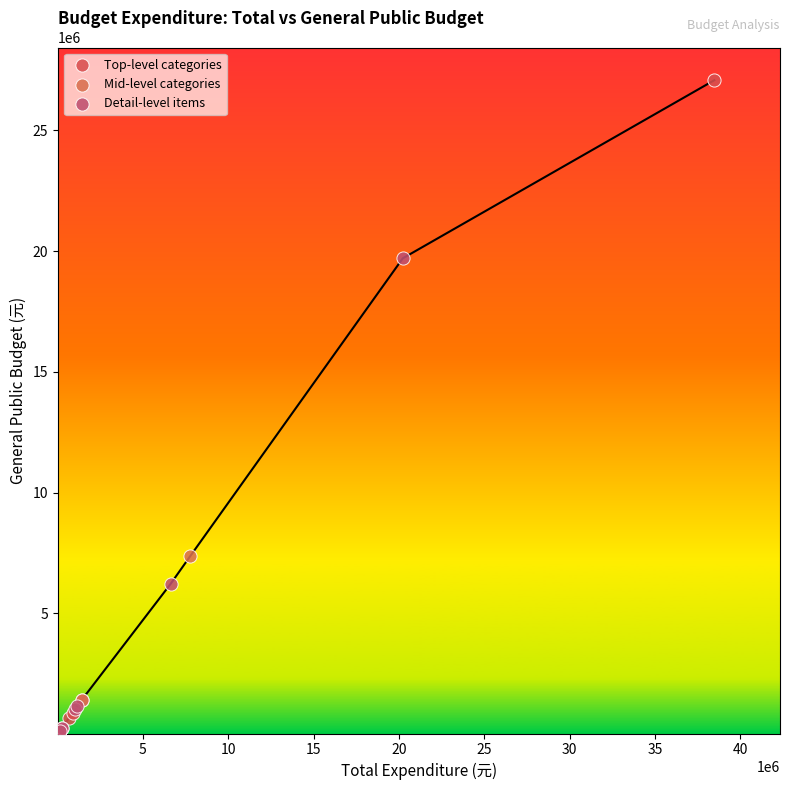

Which series has the widest spread of Y values?

Top-level categories